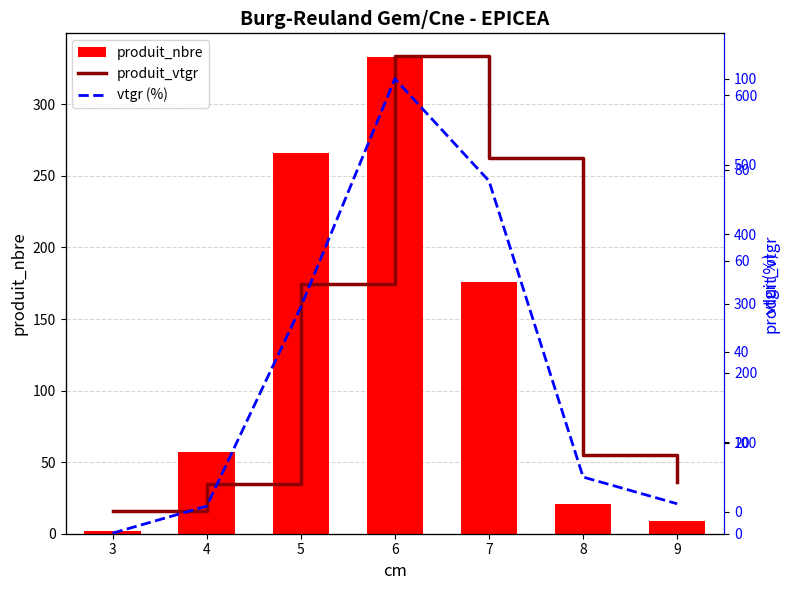

At which category is the sum across all series the highest?

6